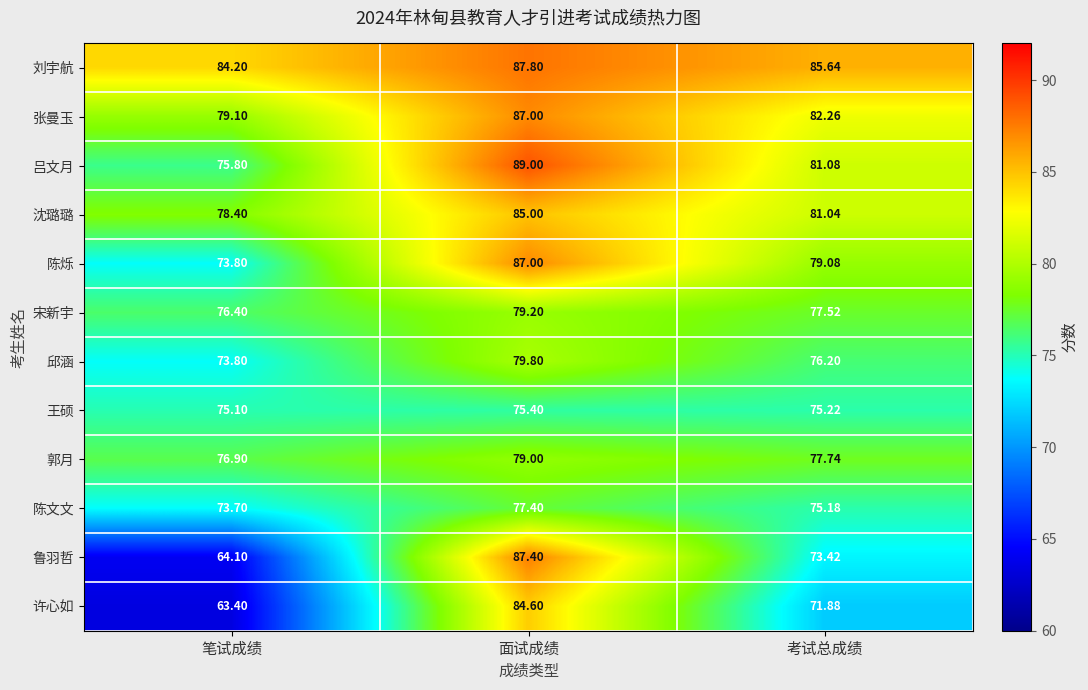

At which label does 吕文月 first exceed 81?

面试成绩